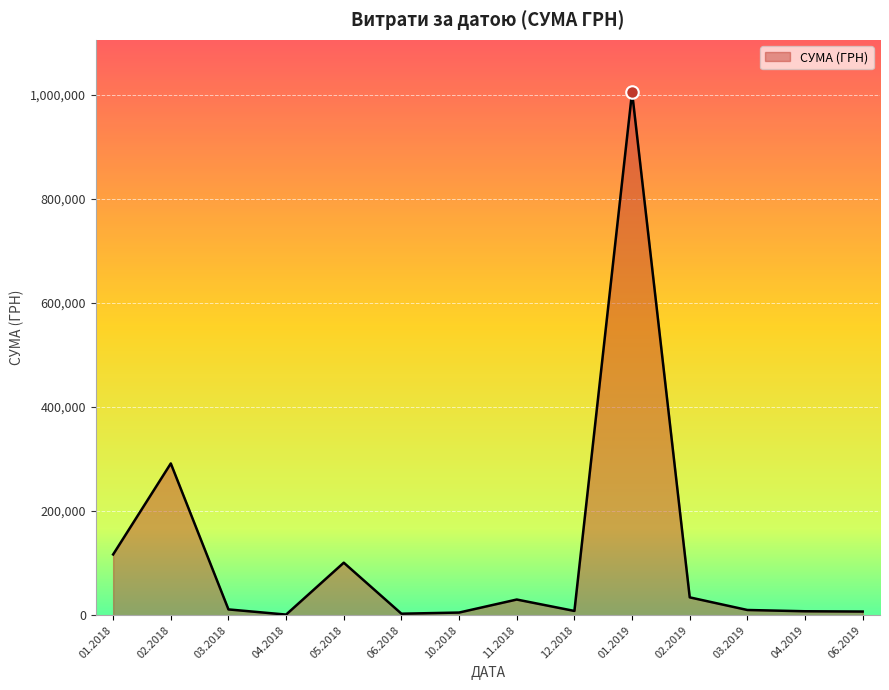

What is the difference between the maximum and minimum values?

1003679.5